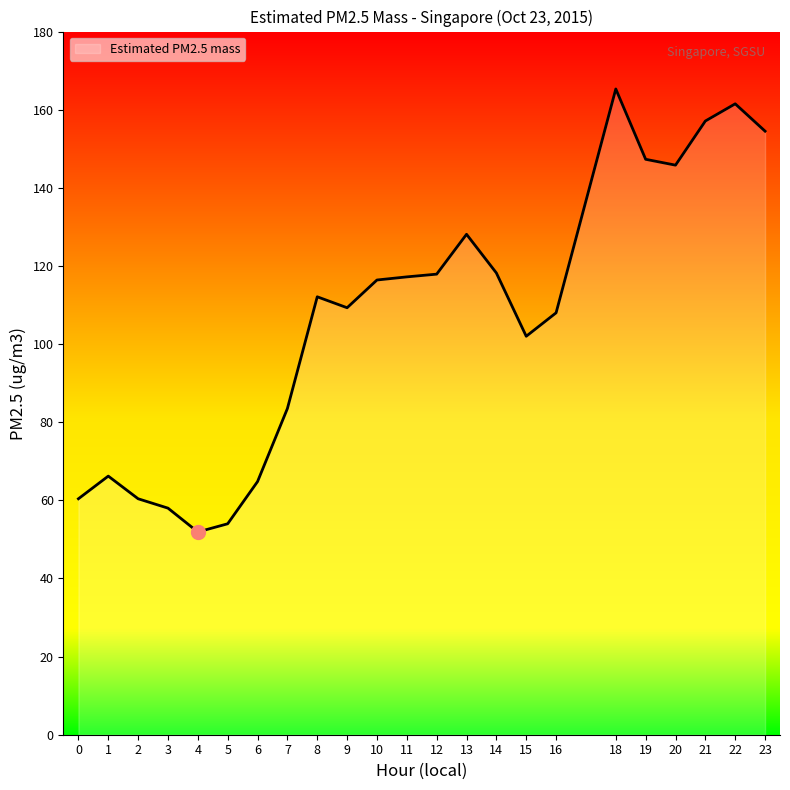

True or false: the data shows 98.2 at 2.

False